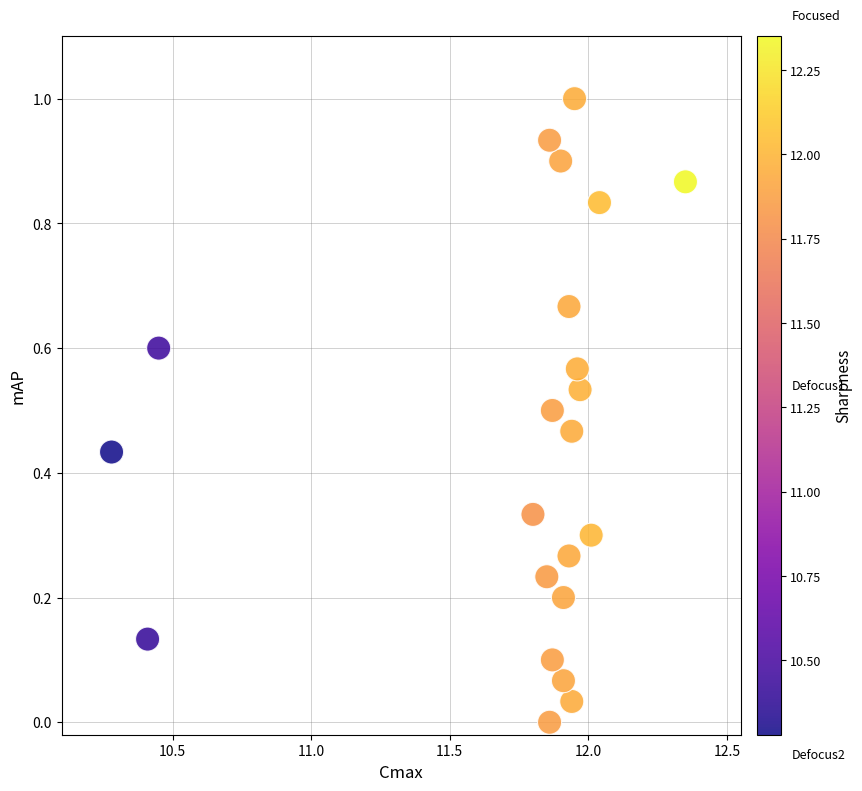

What is the range of Y values (max minus min)?

1.0